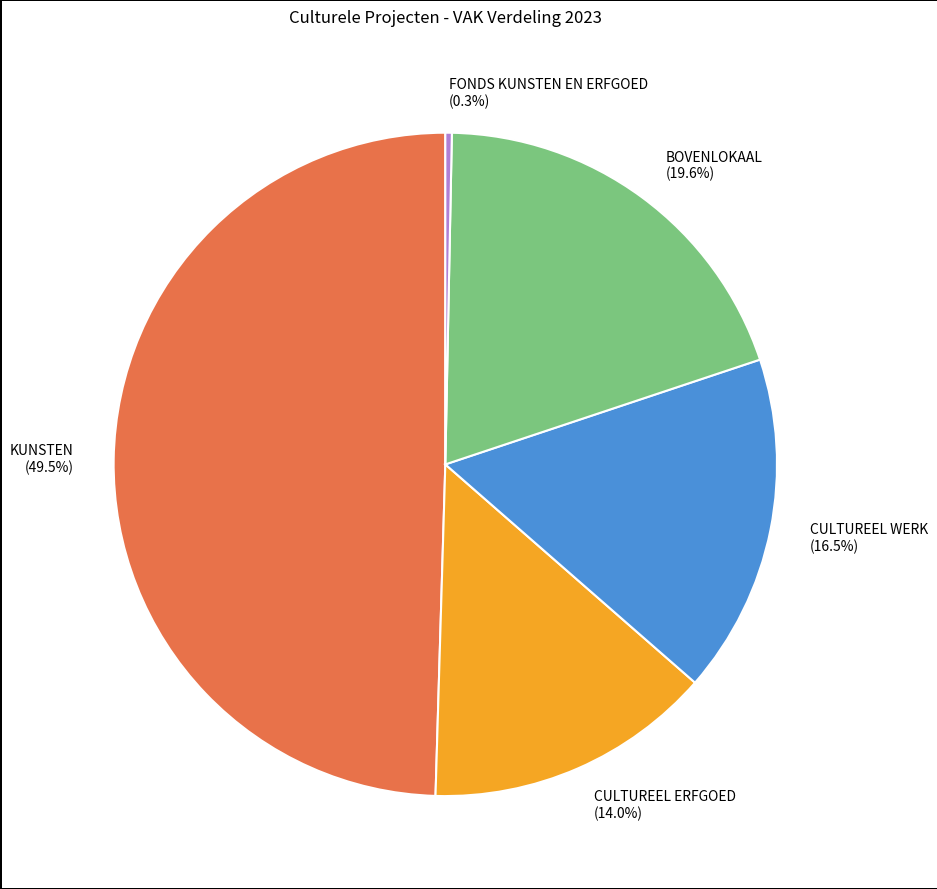

What portion of the pie excludes BOVENLOKAAL?

80.4%